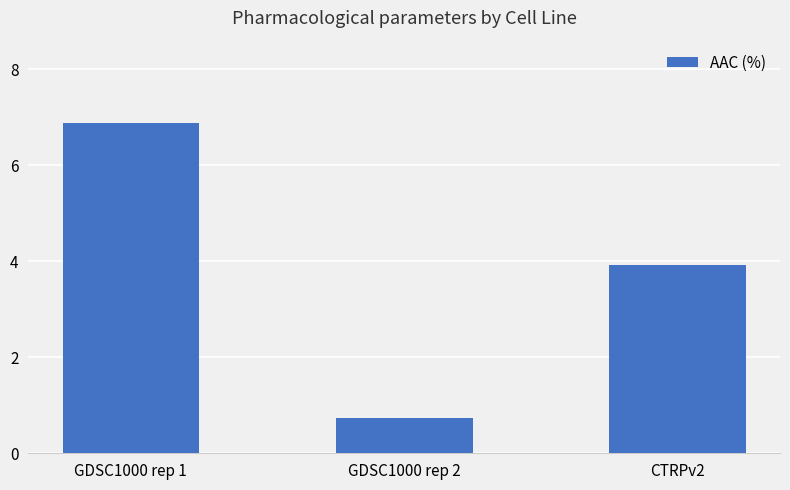

What is the minimum value shown in the chart?

0.7